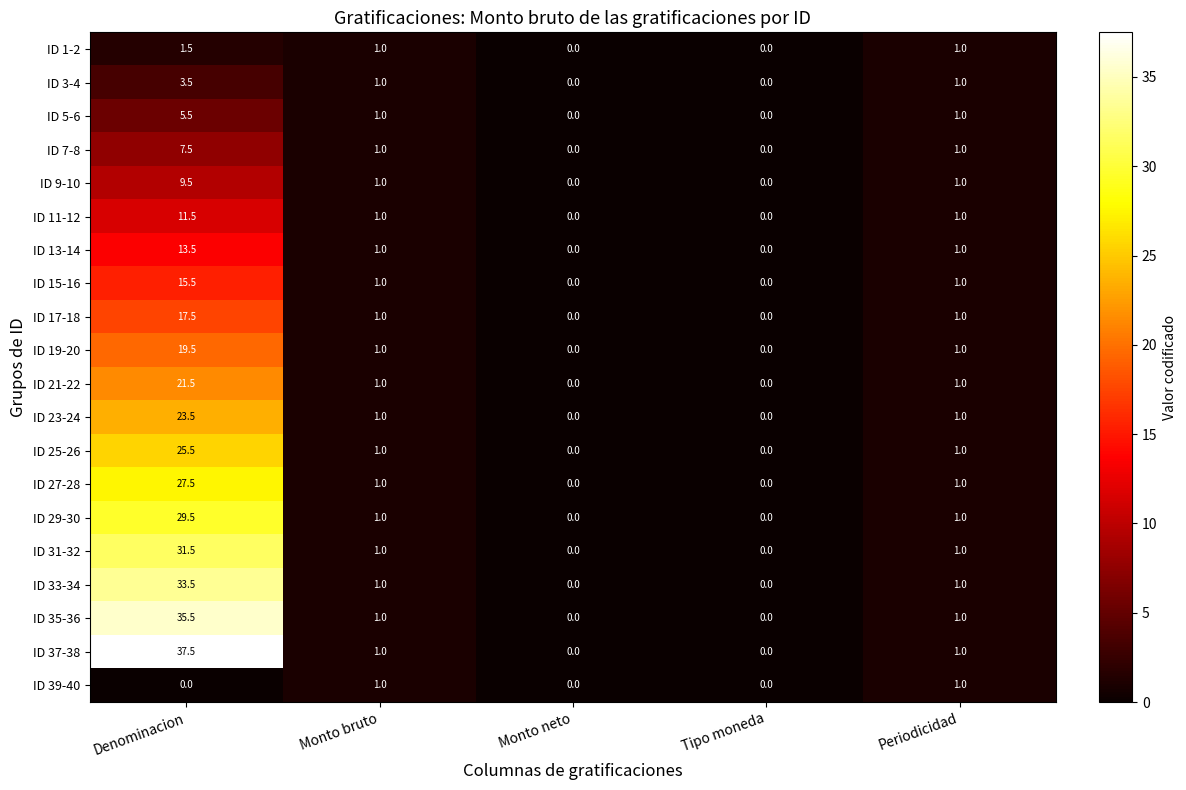

Count the ID 1-2 values in the range 0 to 1.

4